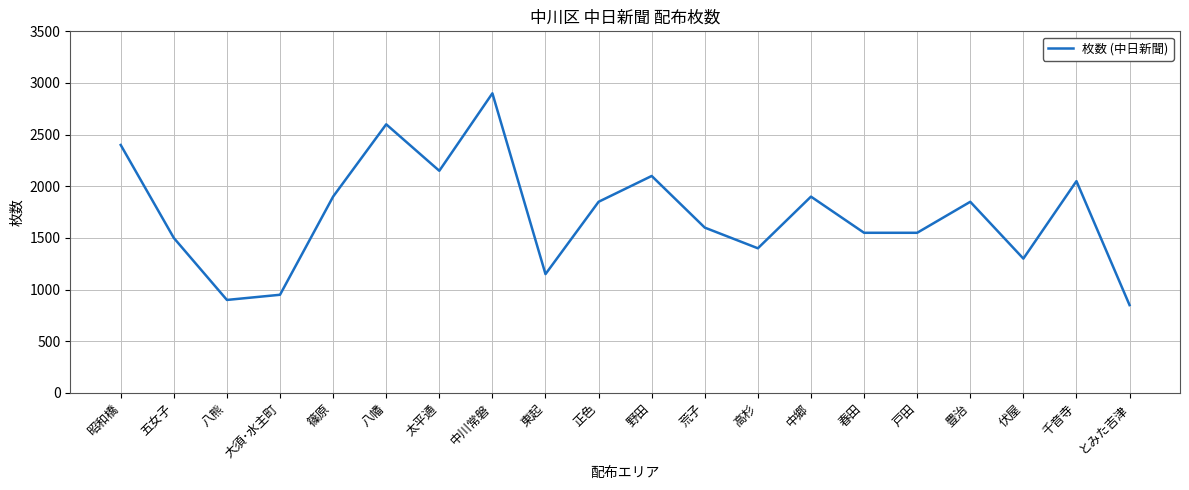

Which category has the lowest value across all series?

とみた吉津